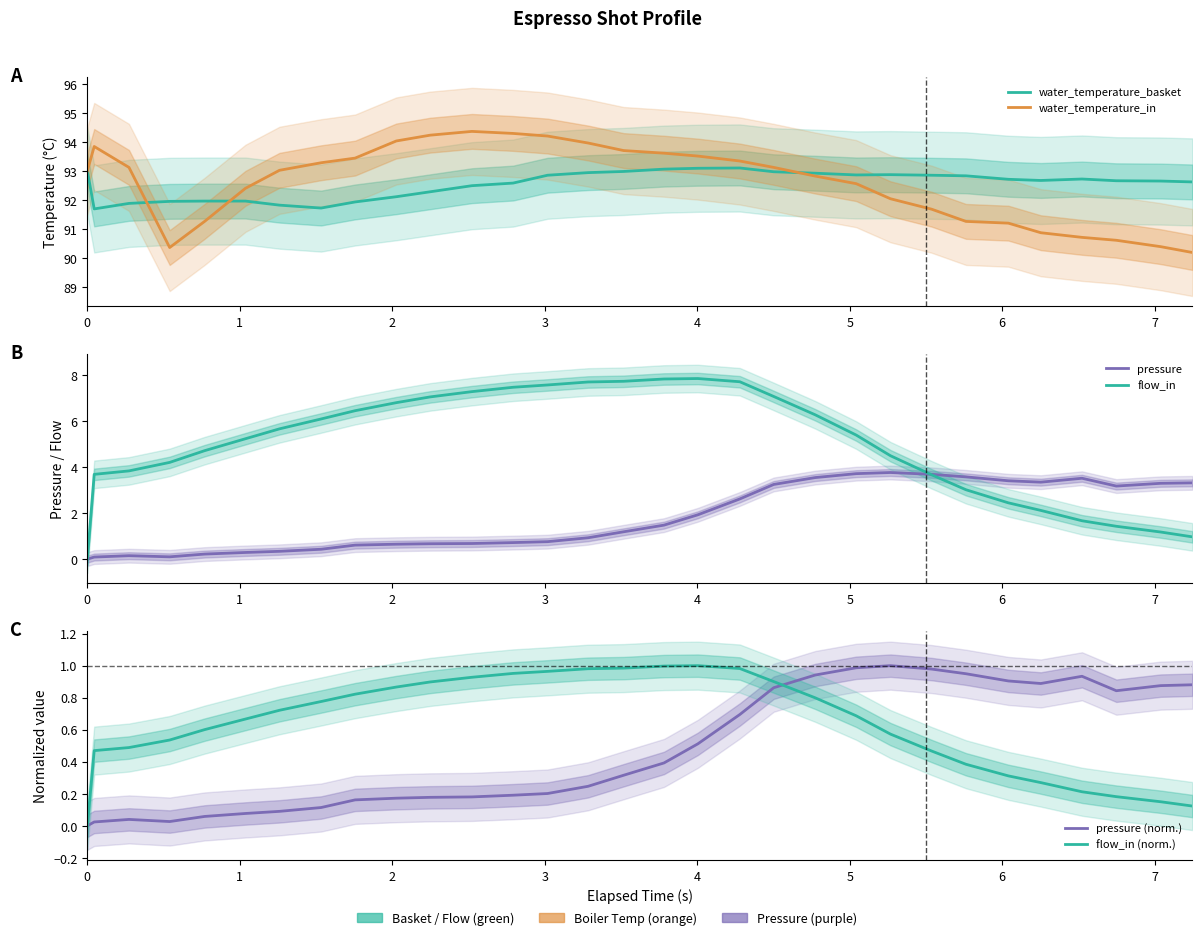

How many data points does each series have?

31